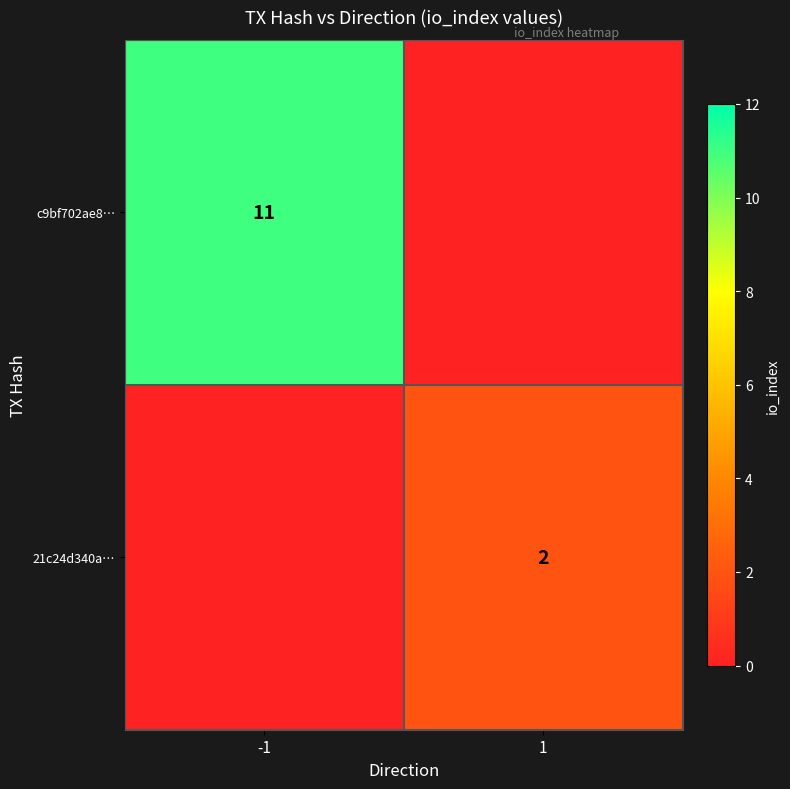

Is the value of 21c24d340a… at 1 greater than the value of c9bf702ae8… at -1?

No